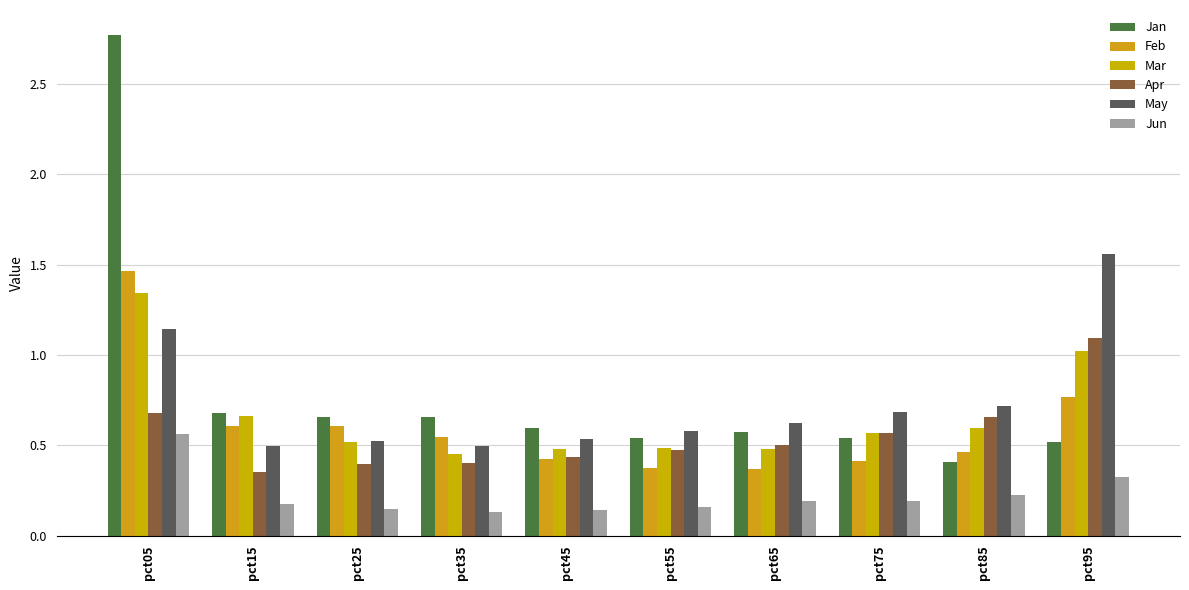

What is the value of the Jun bar at the 3rd from the left?

0.1